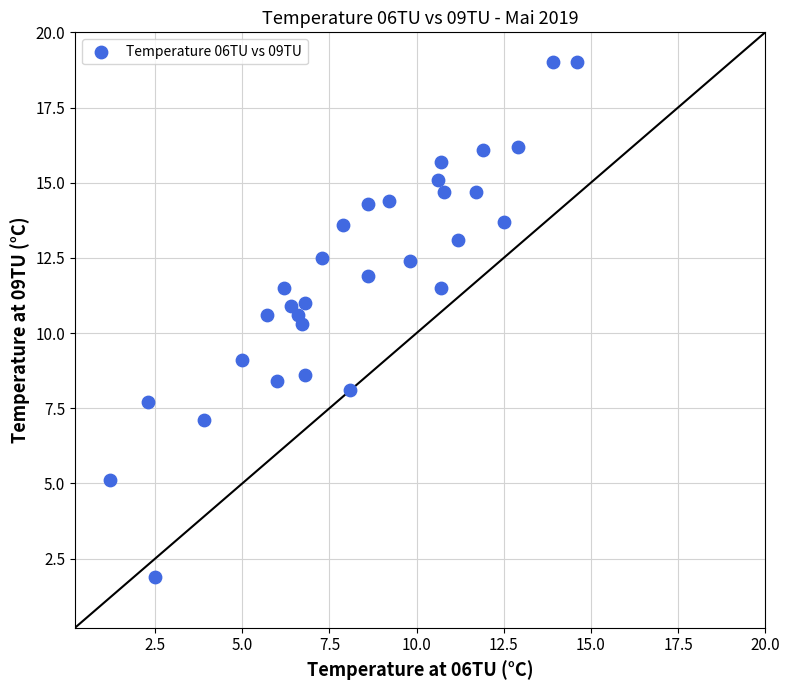

What Y value in the scatter plot is closest to 10?

10.3